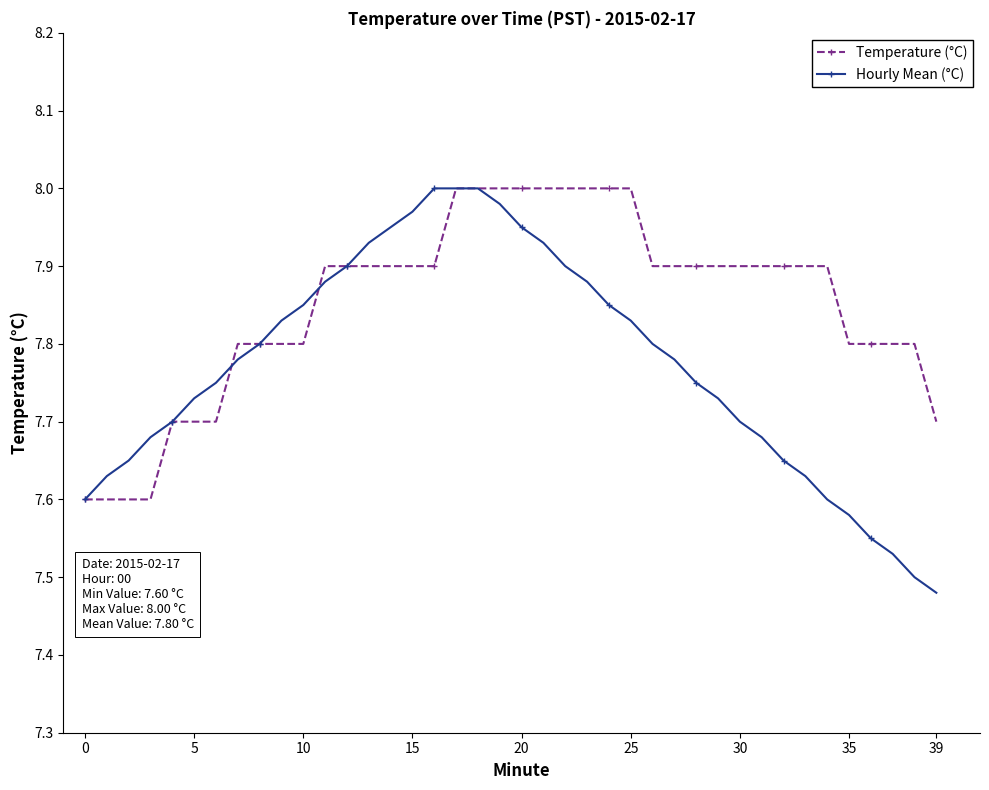

Which series has the largest total across all categories?

Temperature (°C)